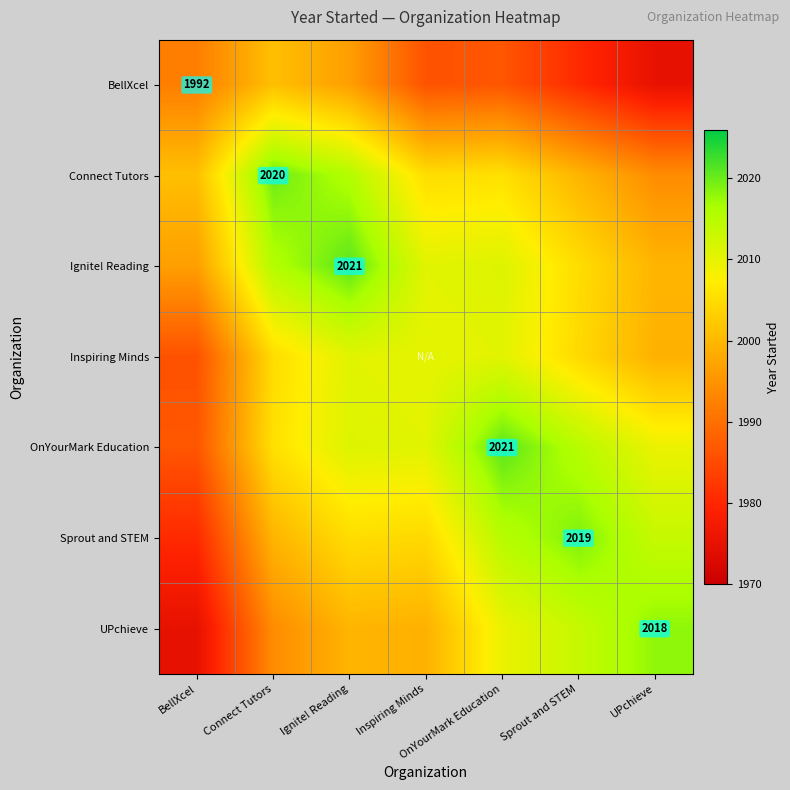

What is the difference between the highest and lowest values at Inspiring Minds?

24.5